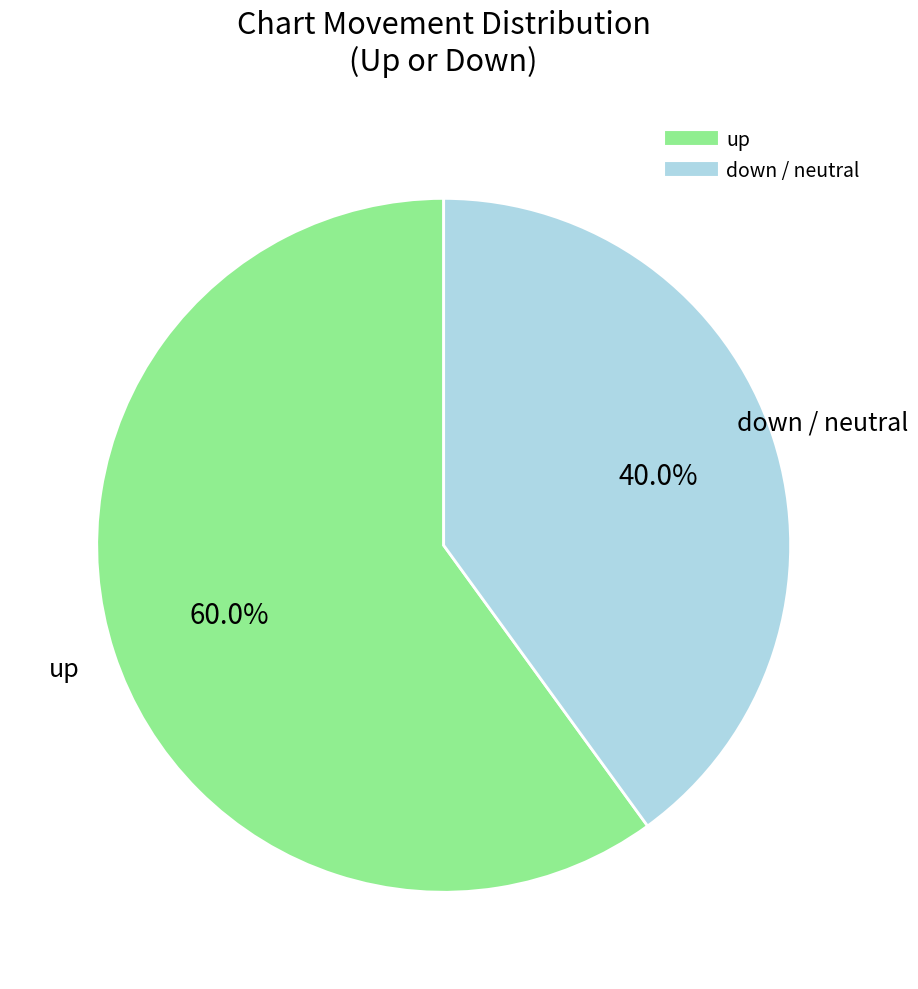

Is there a majority slice in this chart?

Yes